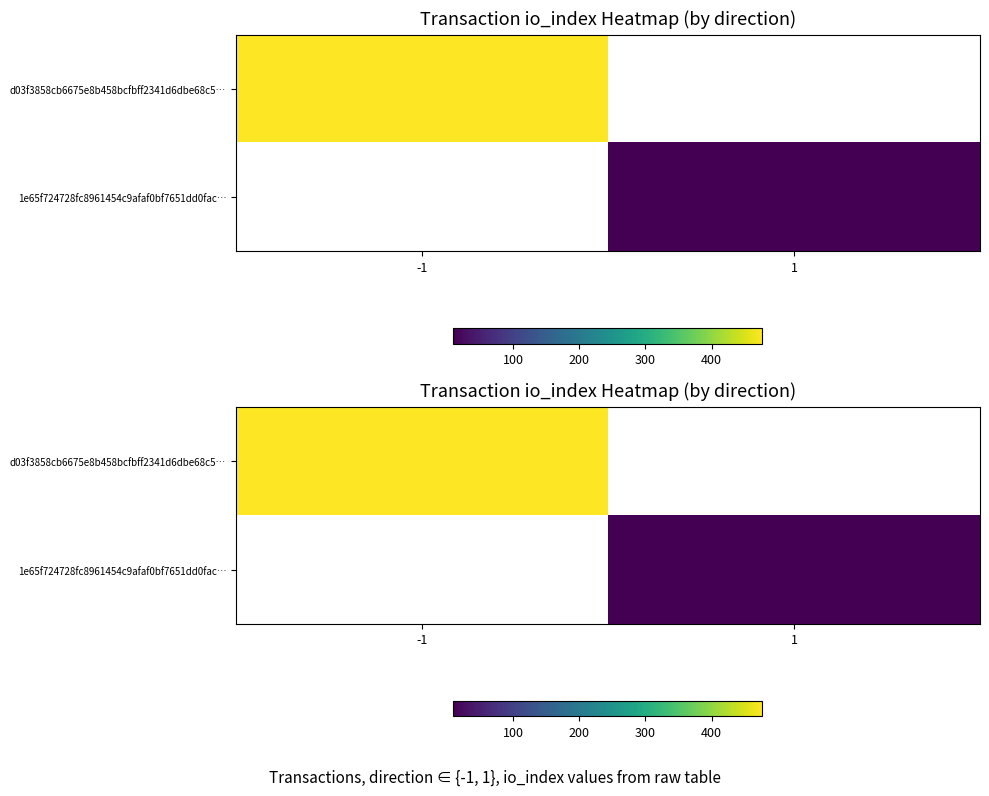

Is the value of 1e65f724728fc8961454c9afaf0bf7651dd0fac… at 1 greater than the value of d03f3858cb6675e8b458bcfbff2341d6dbe68c5… at -1?

No